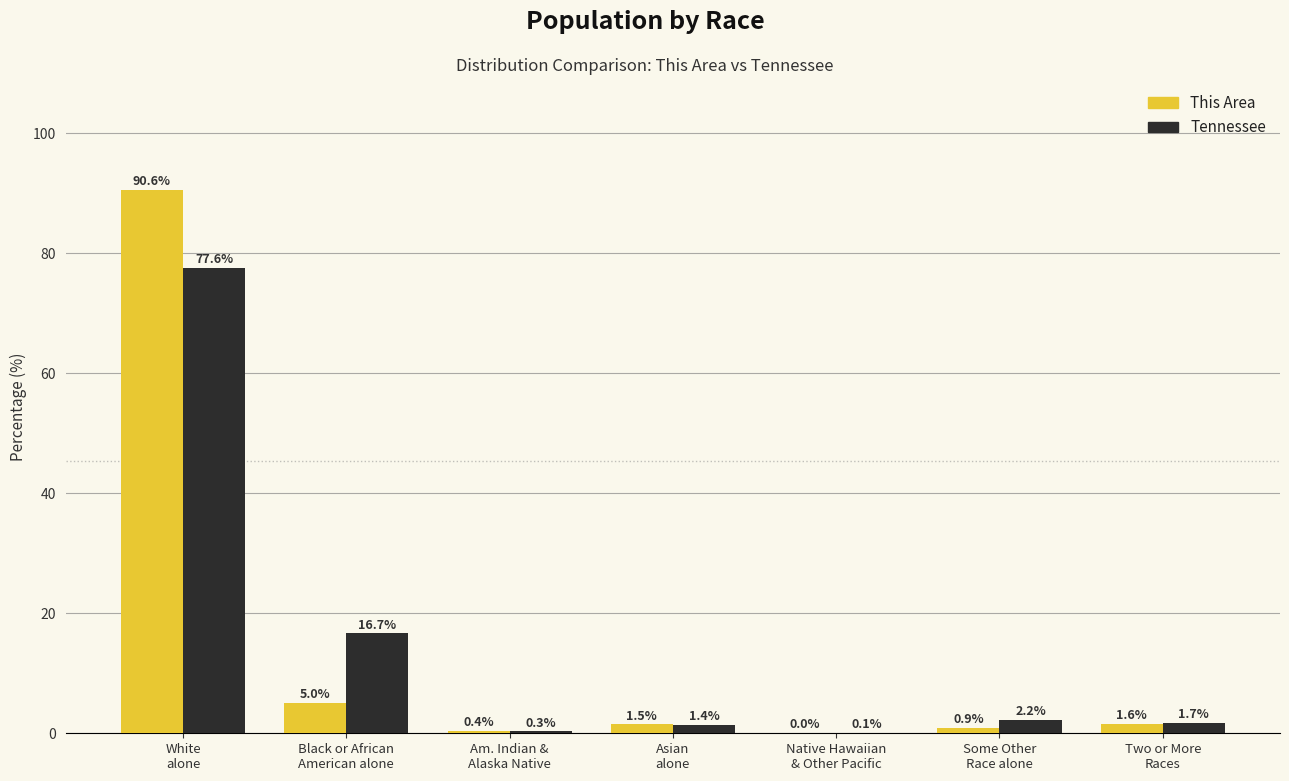

What is the greatest value displayed?

90.6